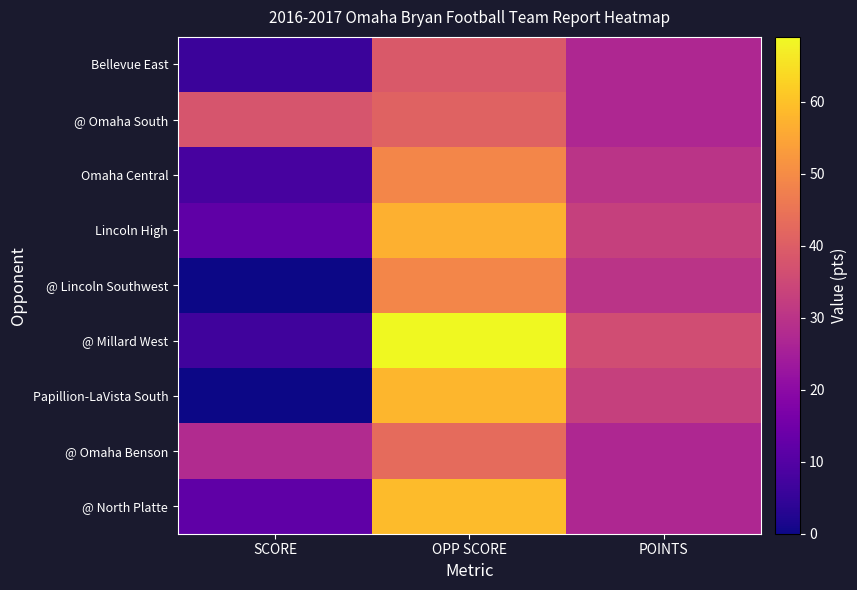

At SCORE, list the series in order from largest to smallest.

@ Omaha South, @ Omaha Benson, Lincoln High, @ North Platte, Omaha Central, @ Millard West, Bellevue East, @ Lincoln Southwest, Papillion-LaVista South